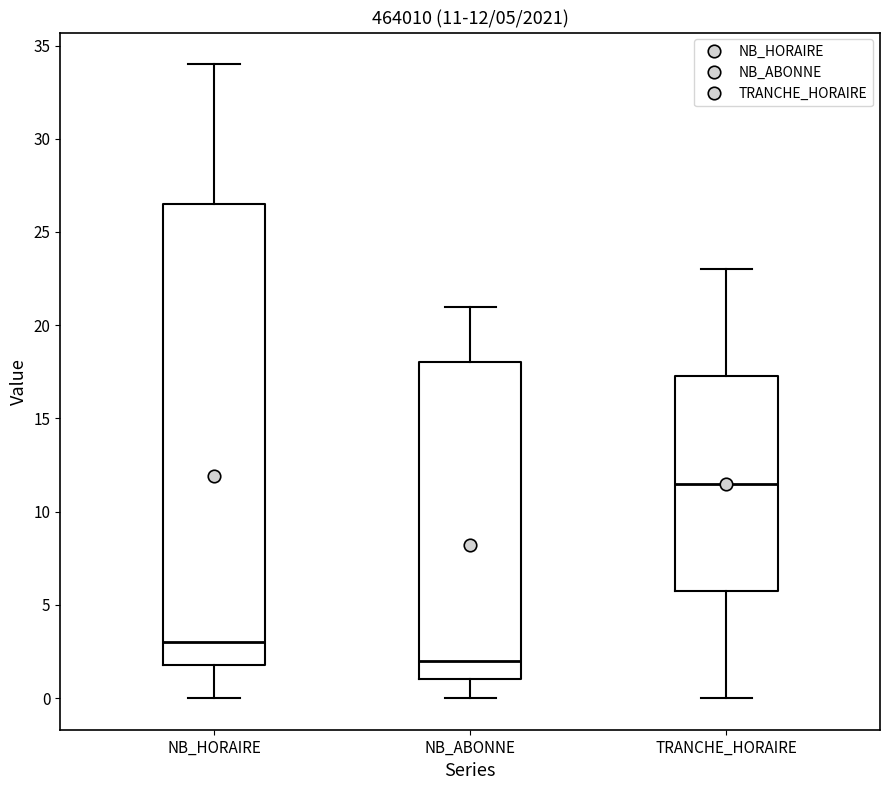

Comparing the boxes themselves (not the whiskers), which one is the tallest?

NB_HORAIRE